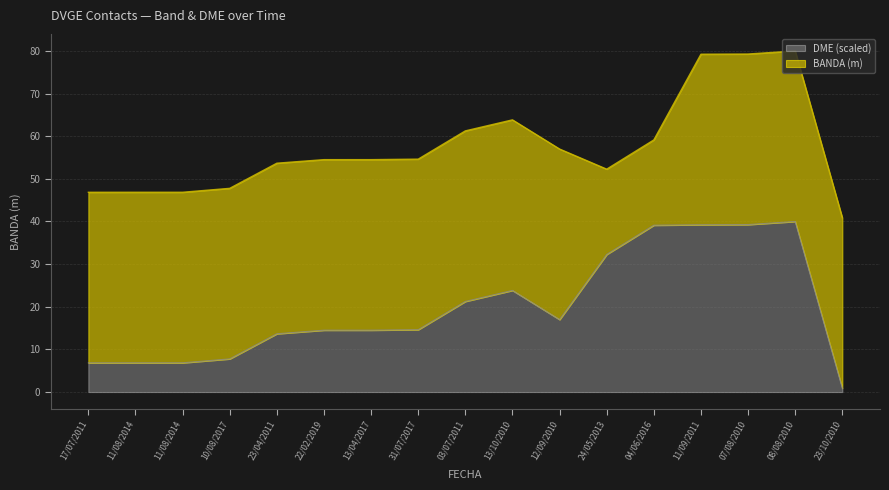

Rank the categories by value from highest to lowest.

08/08/2010, 07/08/2010, 11/09/2011, 04/06/2016, 24/05/2013, 13/10/2010, 03/07/2011, 12/09/2010, 31/07/2017, 13/04/2017, 22/02/2019, 23/04/2011, 10/08/2017, 11/08/2014, 11/08/2014, 17/07/2011, 23/10/2010